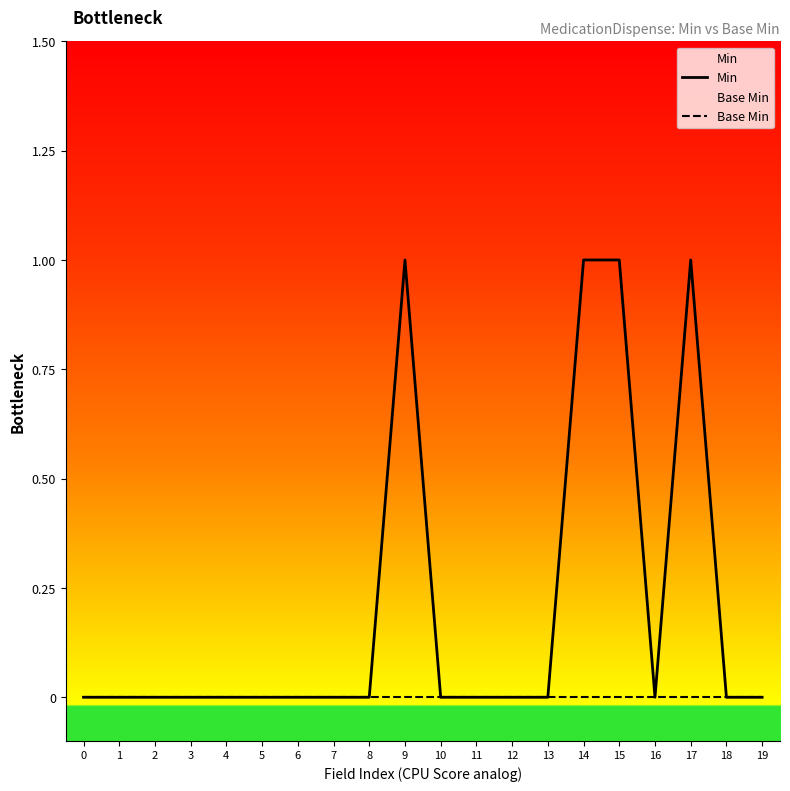

The Base Min series shows 0 at 13. True or false?

True